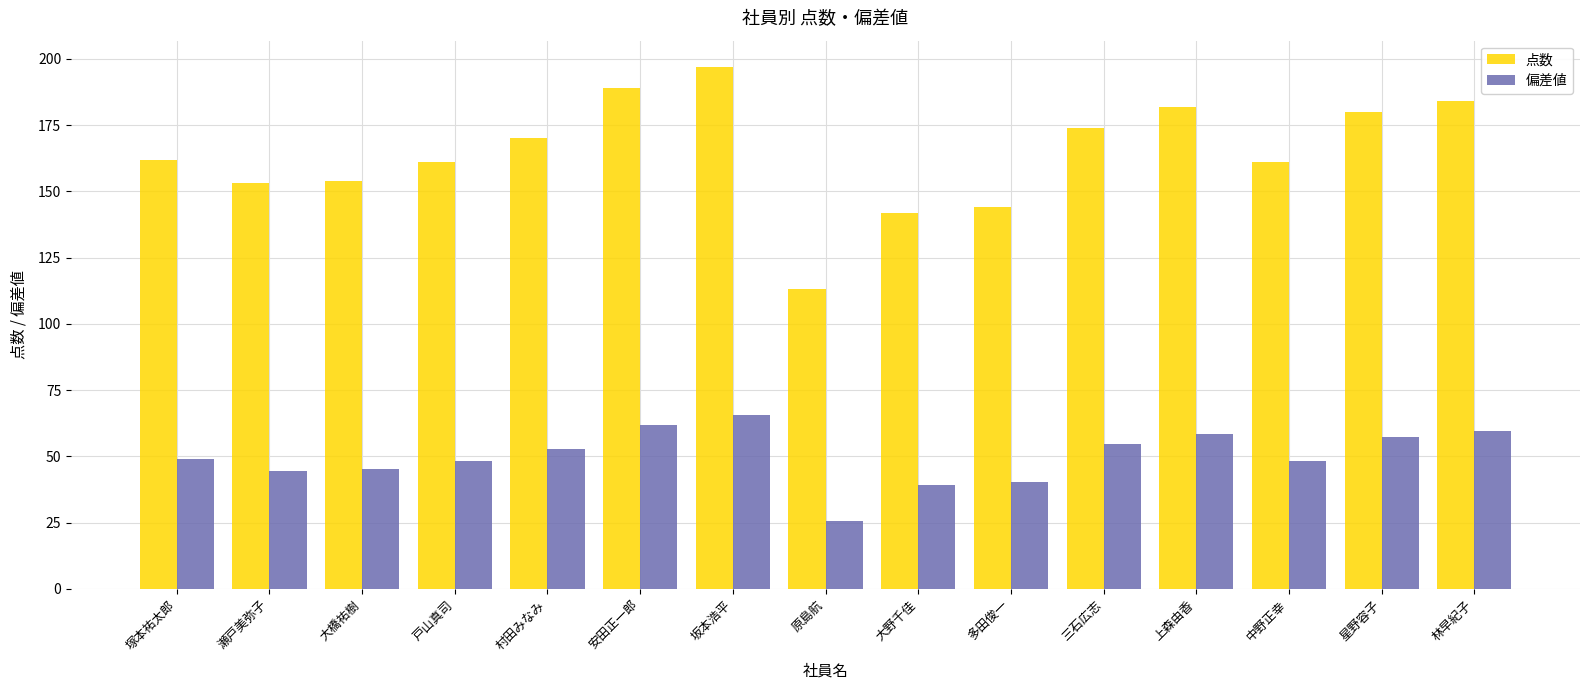

What is the value of the 点数 bar at the 4th from the left?

161.0